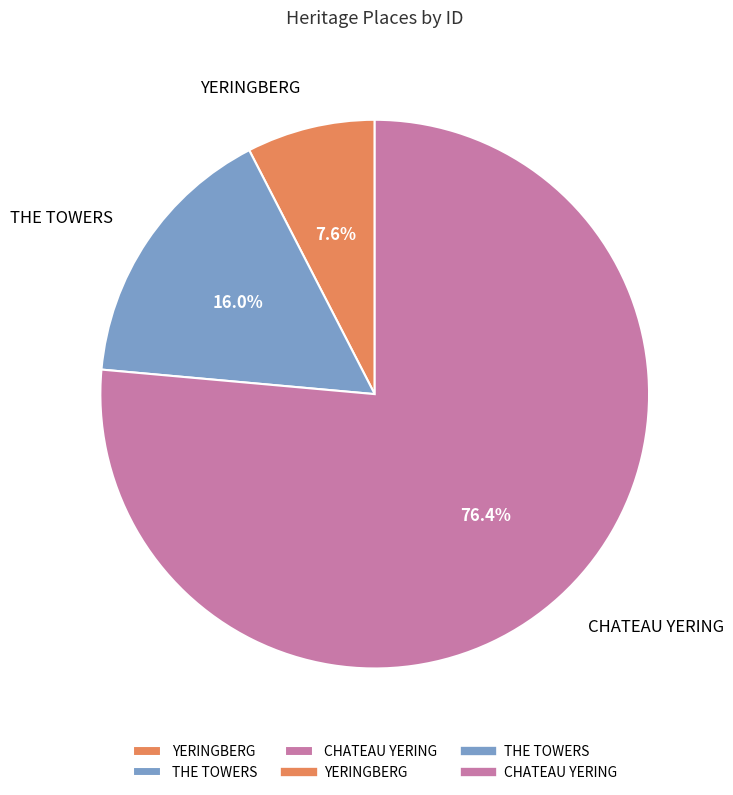

Which category has the biggest portion of the pie?

CHATEAU YERING